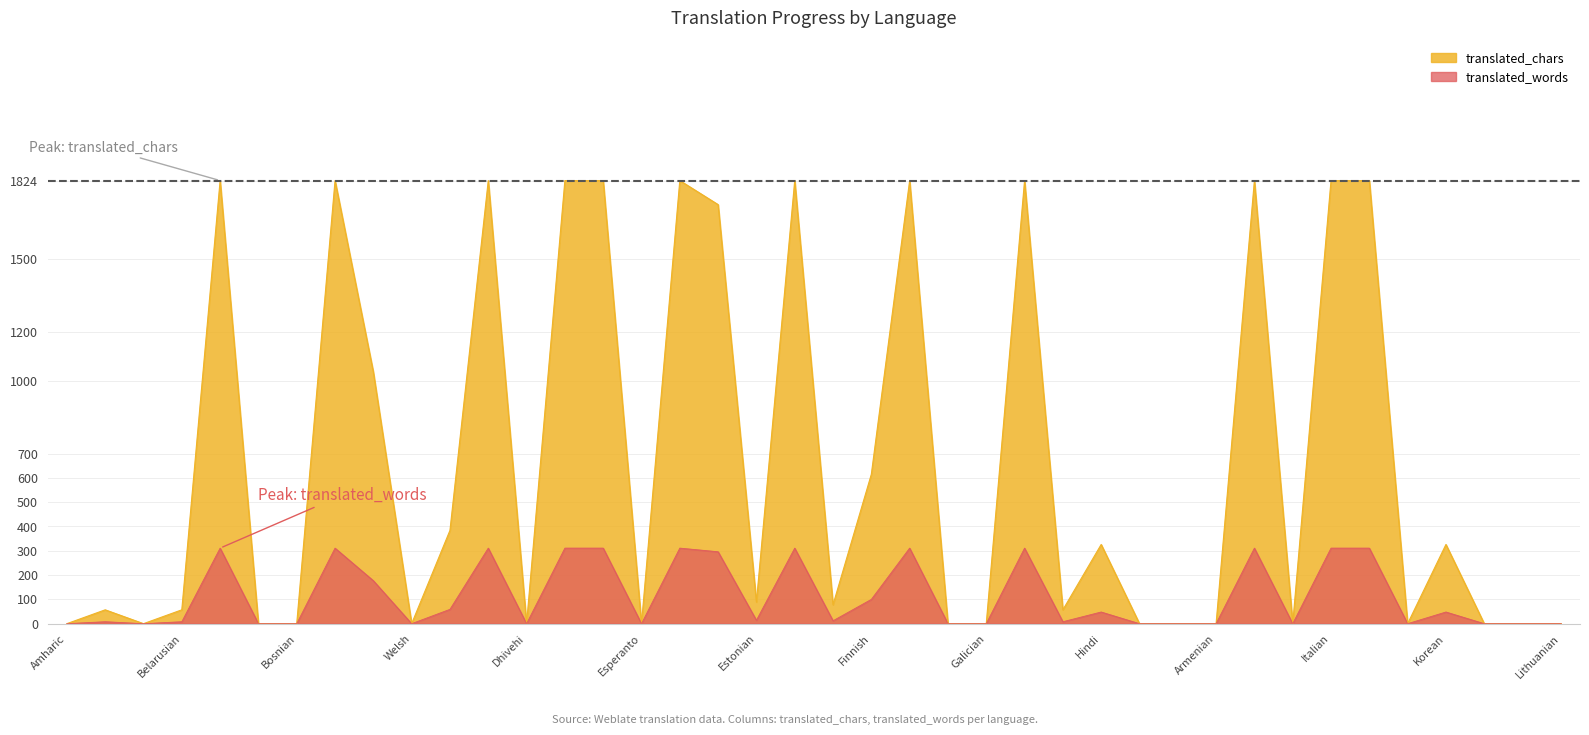

What is the difference between the translated_chars values at Bulgarian and Icelandic?

1824